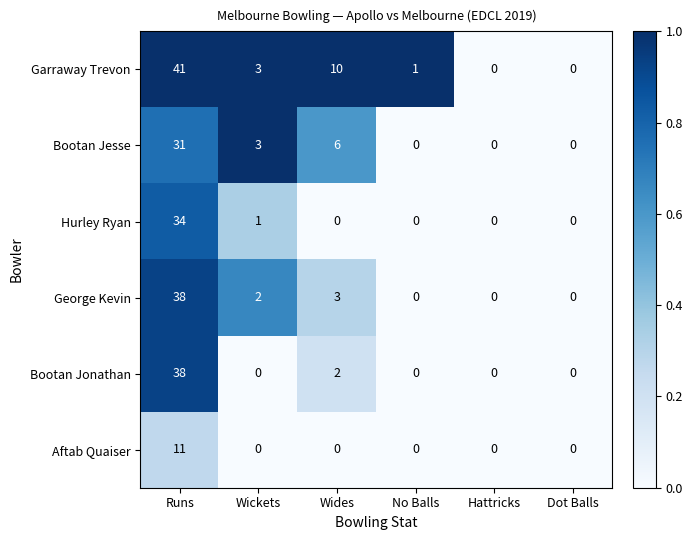

What is the spread (max minus min) of values at No Balls?

1